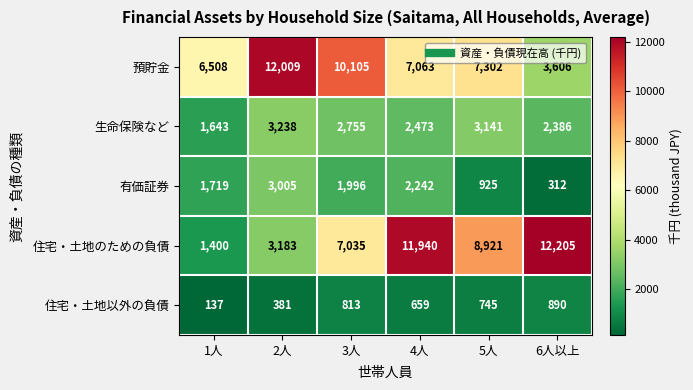

Reading left to right, list all the values displayed in this chart.

預貯金: 6508	12009	10105	7063	7302	3606
生命保険など: 1643	3238	2755	2473	3141	2386
有価証券: 1719	3005	1996	2242	925	312
住宅・土地のための負債: 1400	3183	7035	11940	8921	12205
住宅・土地以外の負債: 137	381	813	659	745	890